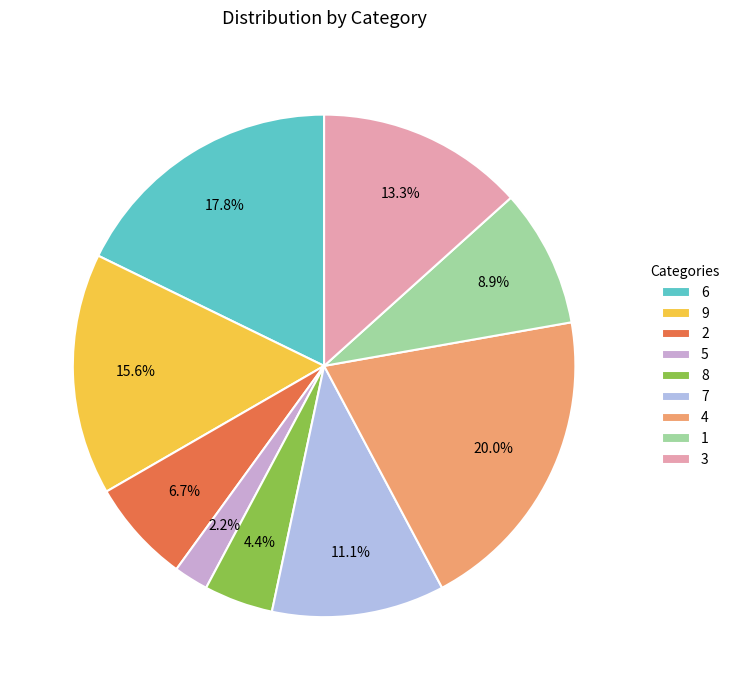

How many slices are in this pie chart?

9